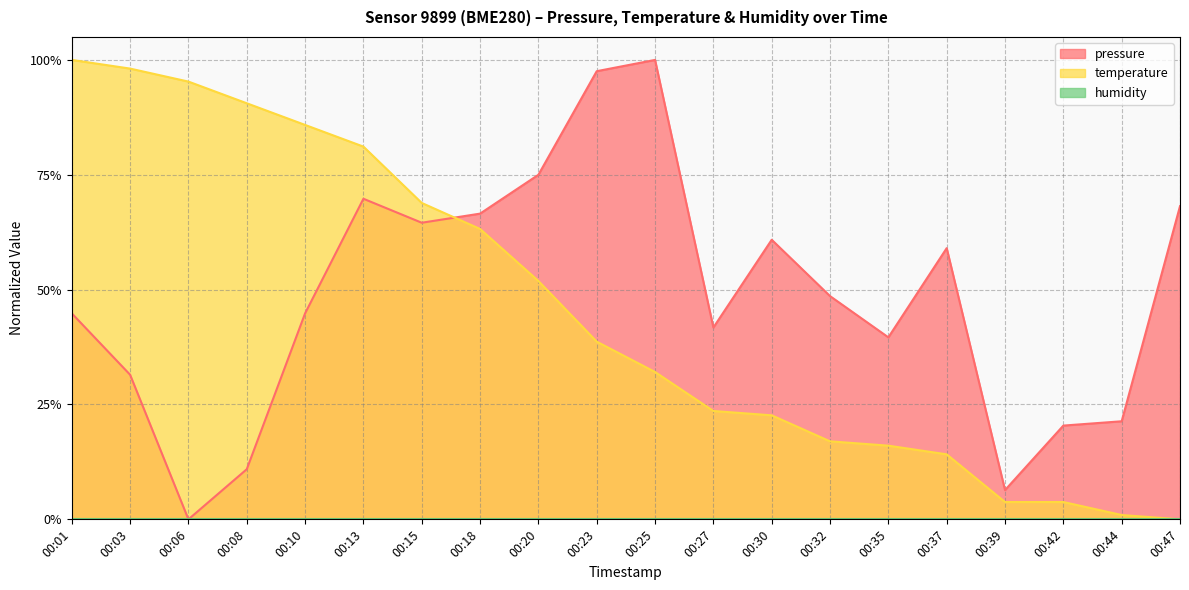

At which category is the sum across all series the highest?

00:13